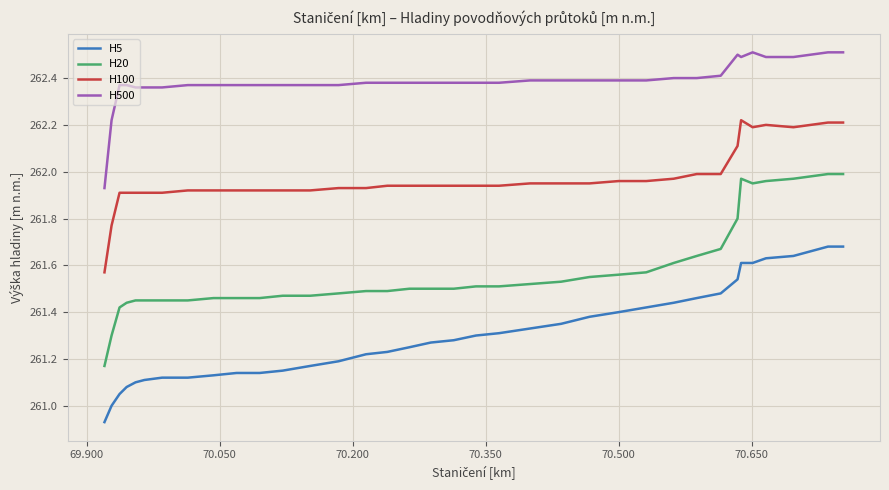

What is the maximum value for H500?

262.5